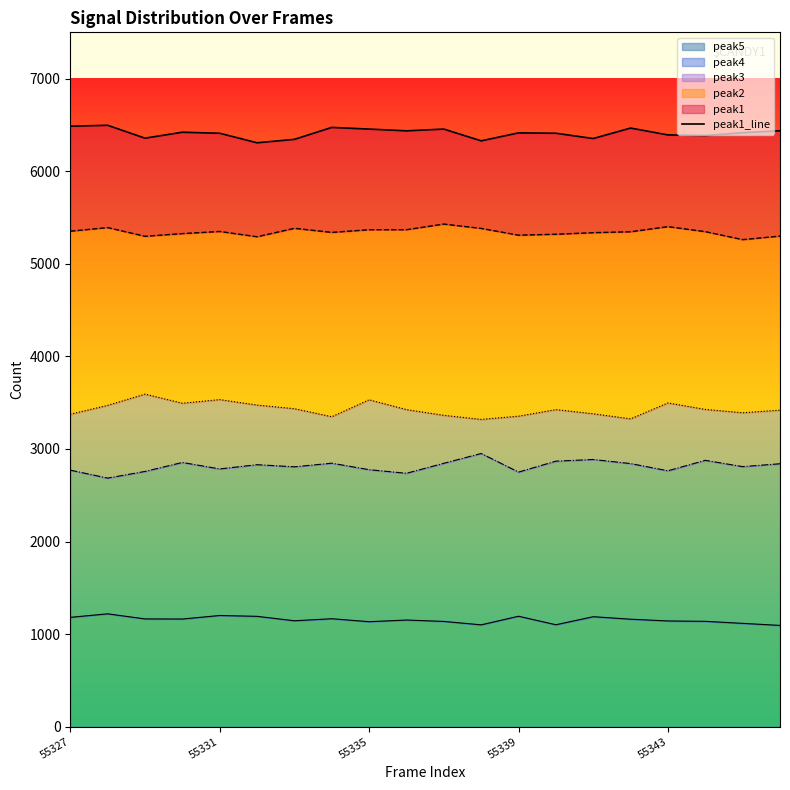

Does the chart display data point markers on the line(s)?

No